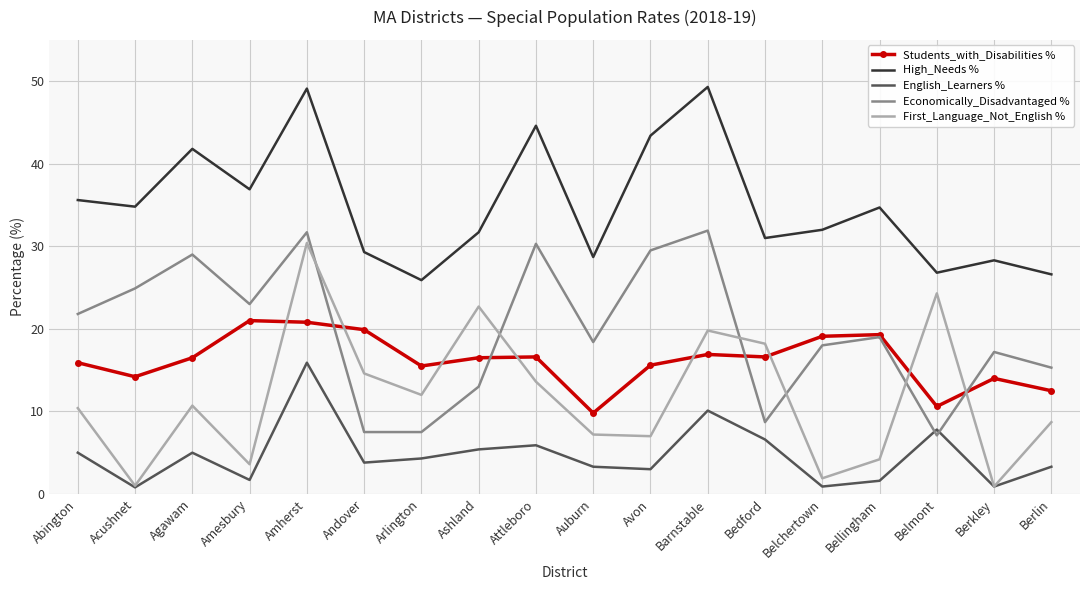

The High_Needs % series shows 10.5 at Amesbury. True or false?

False